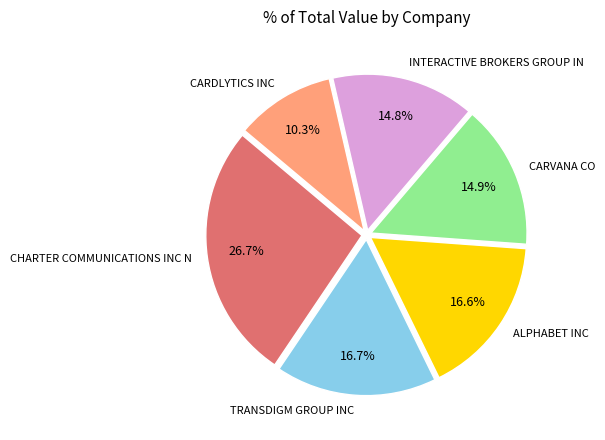

Which slice is the smallest?

CARDLYTICS INC